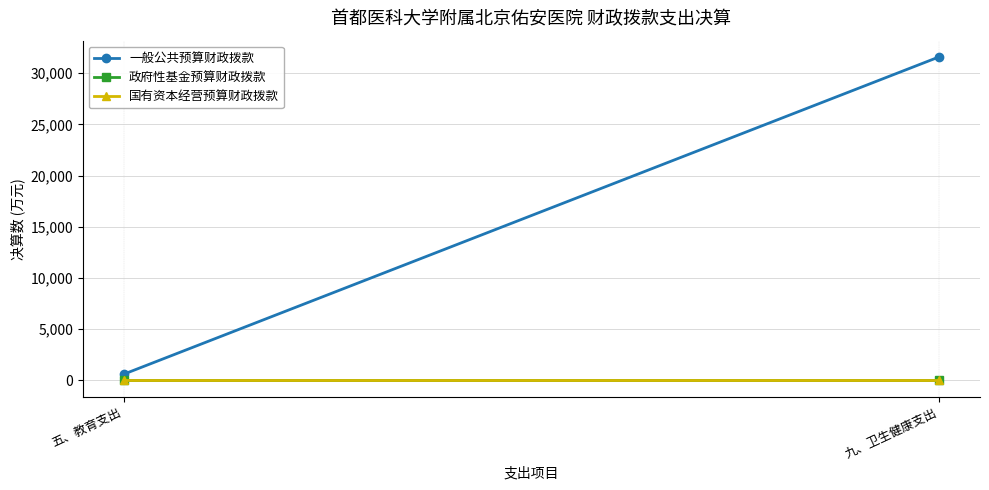

How many data points in 一般公共预算财政拨款 are above 31603?

1